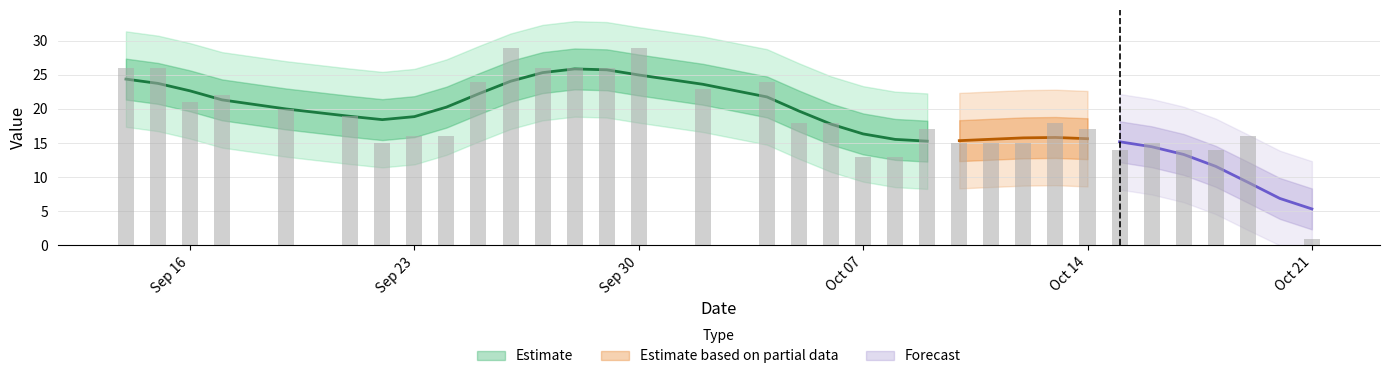

What is the difference between the maximum and minimum values?

29